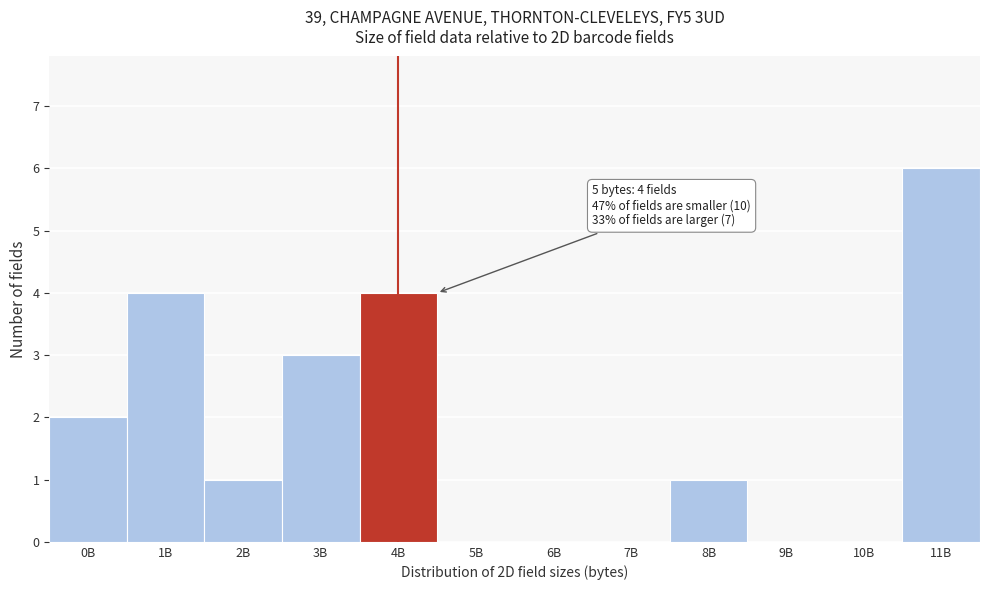

Reading left to right, what are all the values shown in this chart?

0B=2	1B=4	2B=1	3B=3	4B=4	5B=0	6B=0	7B=0	8B=1	9B=0	10B=0	11B=6